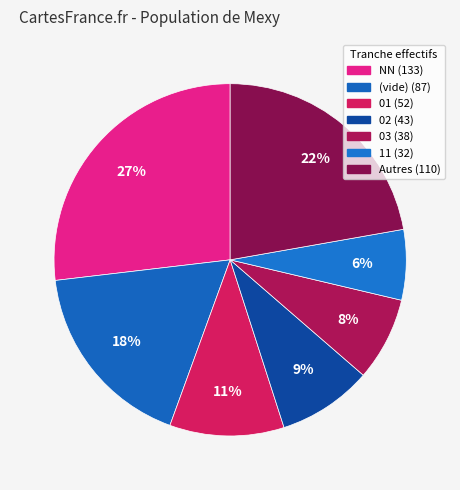

How many segments does this pie chart have?

7